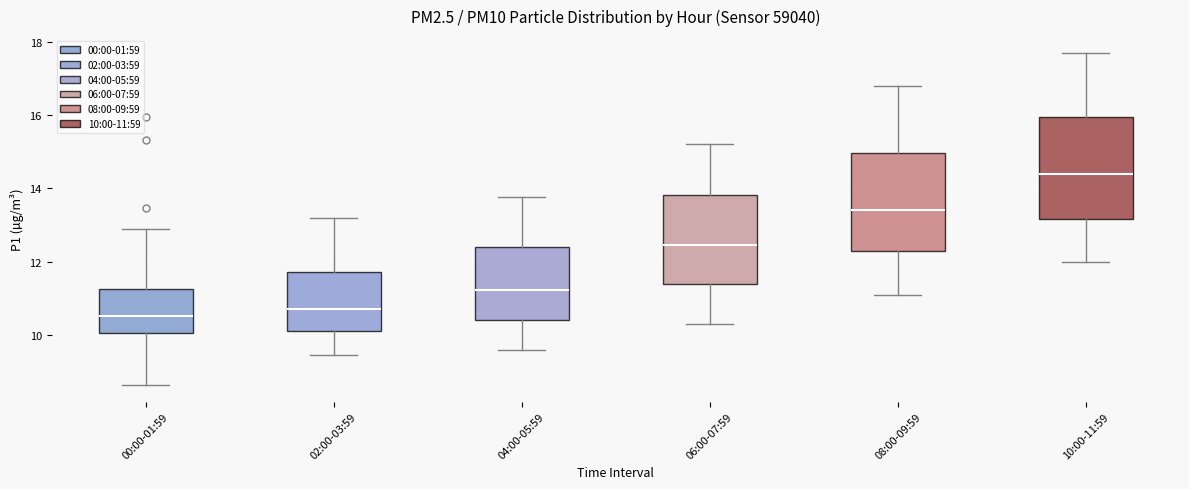

Reading left to right, transcribe this box plot: for each box, give where its median line is, the range the box spans, and where its two whiskers end, as read against the y-axis. The values are not printed on the chart, so give them approximately, as read against the axis.

00:00-01:59: median 10.6, box 10.0 to 11.2, whiskers 8.6 to 12.8
02:00-03:59: median 10.8, box 10.2 to 11.8, whiskers 9.4 to 13.2
04:00-05:59: median 11.2, box 10.4 to 12.4, whiskers 9.6 to 13.8
06:00-07:59: median 12.4, box 11.4 to 13.8, whiskers 10.4 to 15.2
08:00-09:59: median 13.4, box 12.2 to 15.0, whiskers 11.2 to 16.8
10:00-11:59: median 14.4, box 13.2 to 16.0, whiskers 12.0 to 17.8